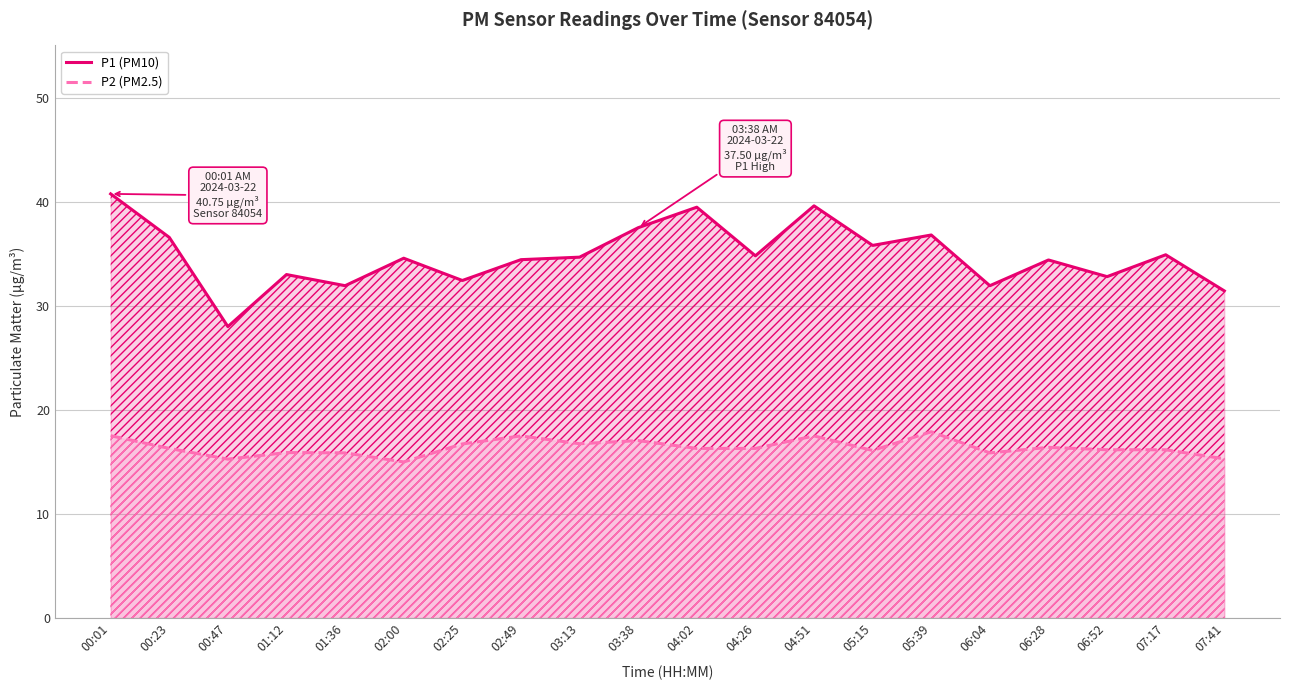

What are all the series names shown in the legend?

P1 (PM10), P2 (PM2.5)